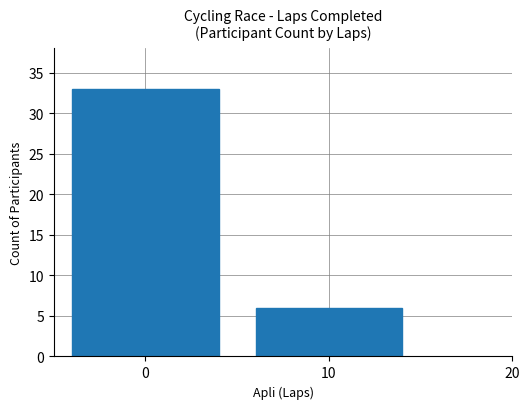

What is the value of the 1st bar from the left?

33